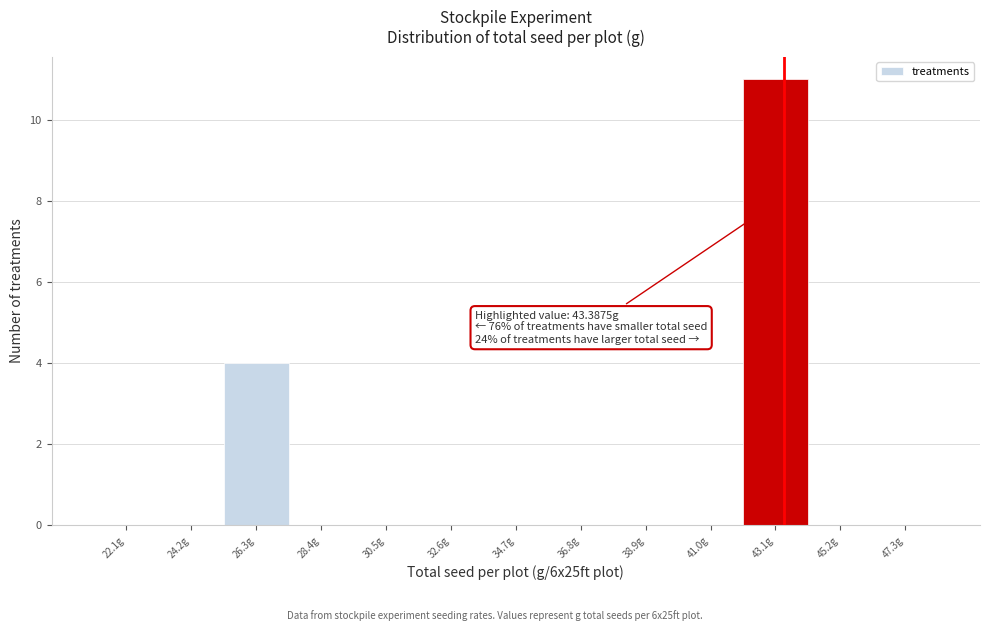

Over which range of the x-axis is the bar tallest?

42.0 to 44.0